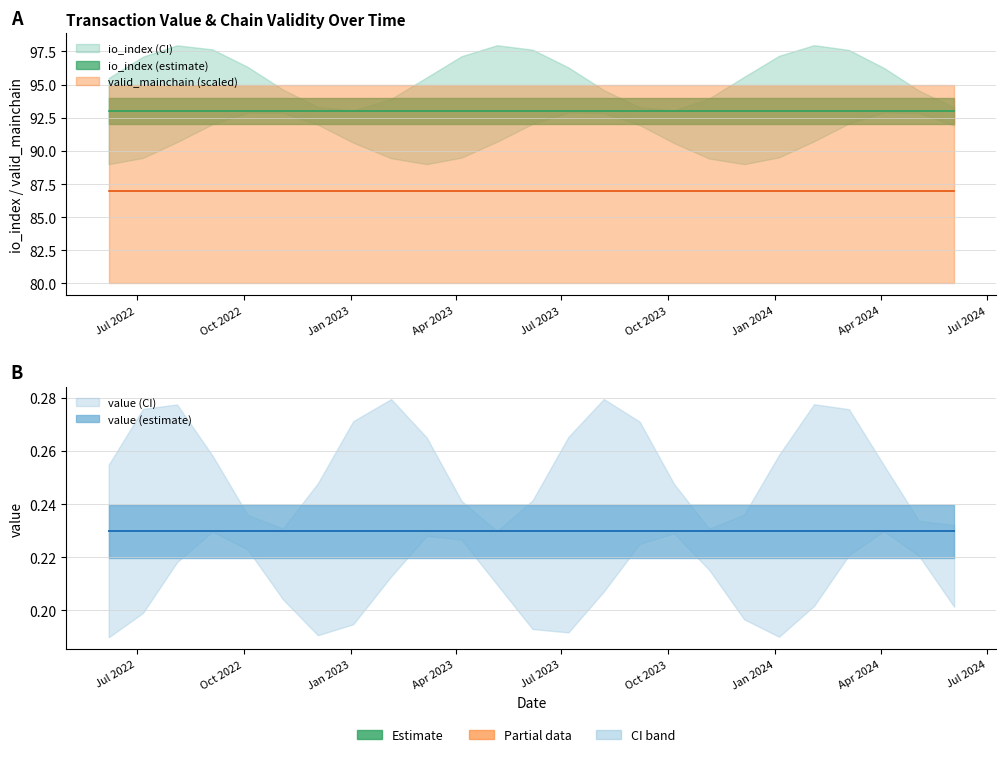

Rank the categories by io_index value from lowest to highest.

0, 1, 2, 3, 4, 5, 6, 7, 8, 9, 10, 11, 12, 13, 14, 15, 16, 17, 18, 19, 20, 21, 22, 23, 24